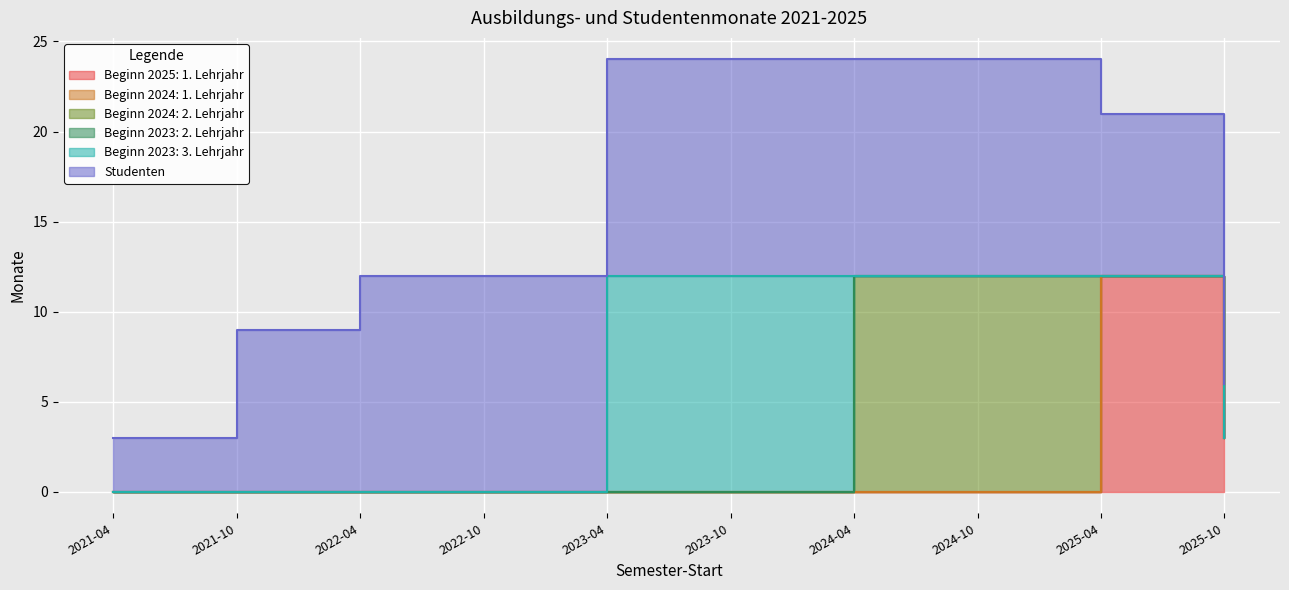

How many categories are shown in the chart?

10